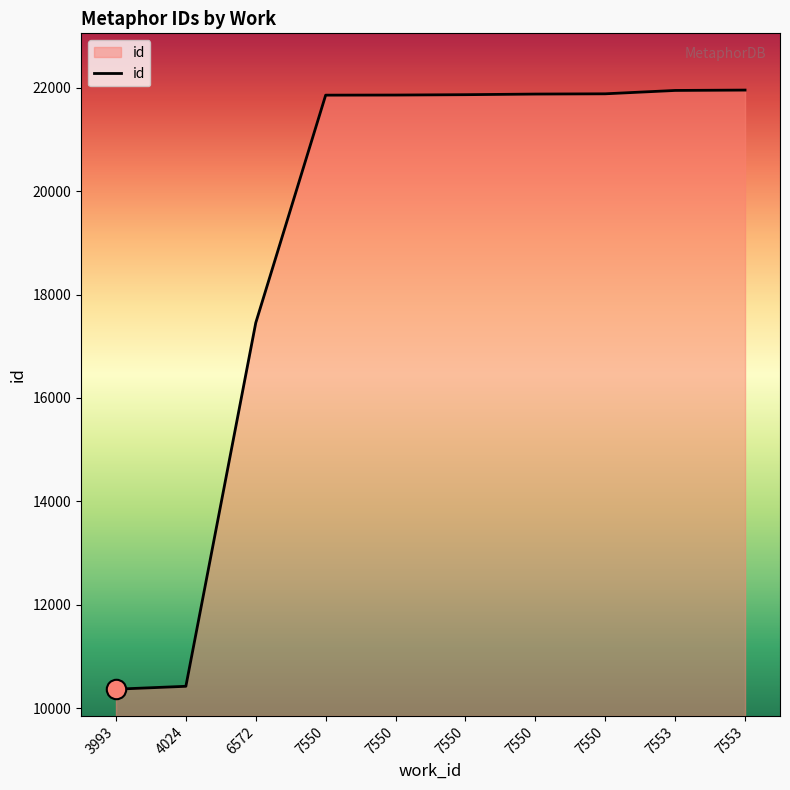

What value does the data have at 7553, to the nearest 50?

21950